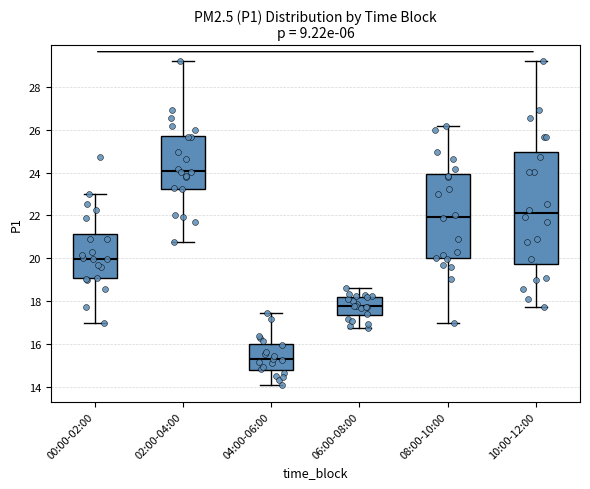

Which box has the lowest median line?

04:00-06:00